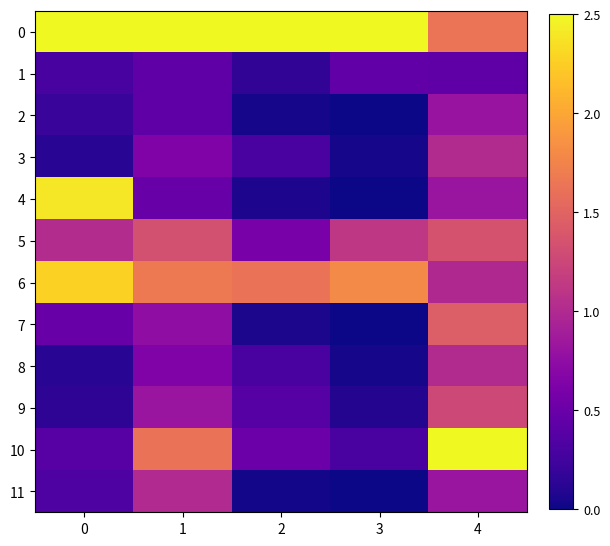

At 0, list the series in order from smallest to largest.

3, 8, 9, 2, 1, 11, 10, 7, 5, 6, 4, 0